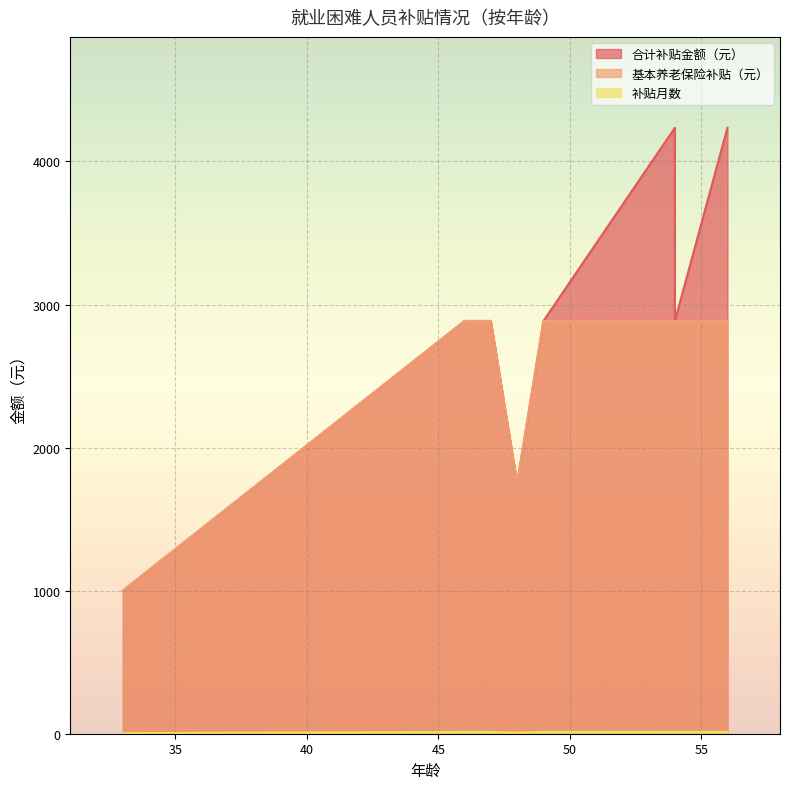

What are all the series names shown in the legend?

合计补贴金额（元）, 基本养老保险补贴（元）, 补贴月数